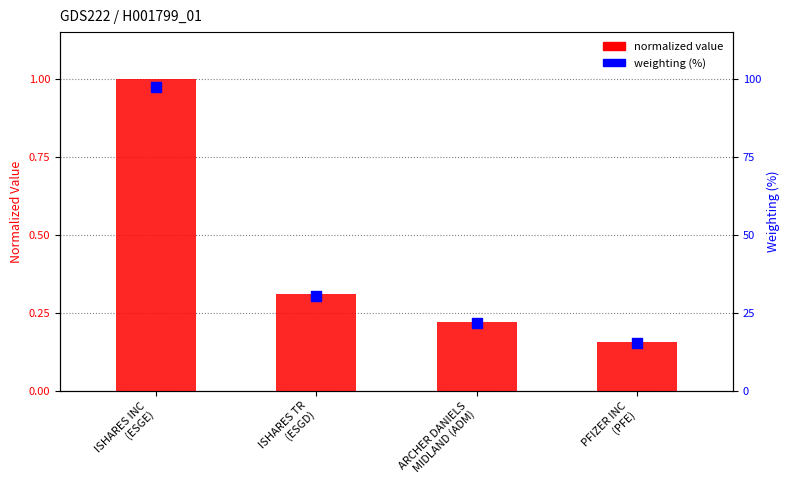

Which series reaches the maximum Y coordinate?

weighting (%)